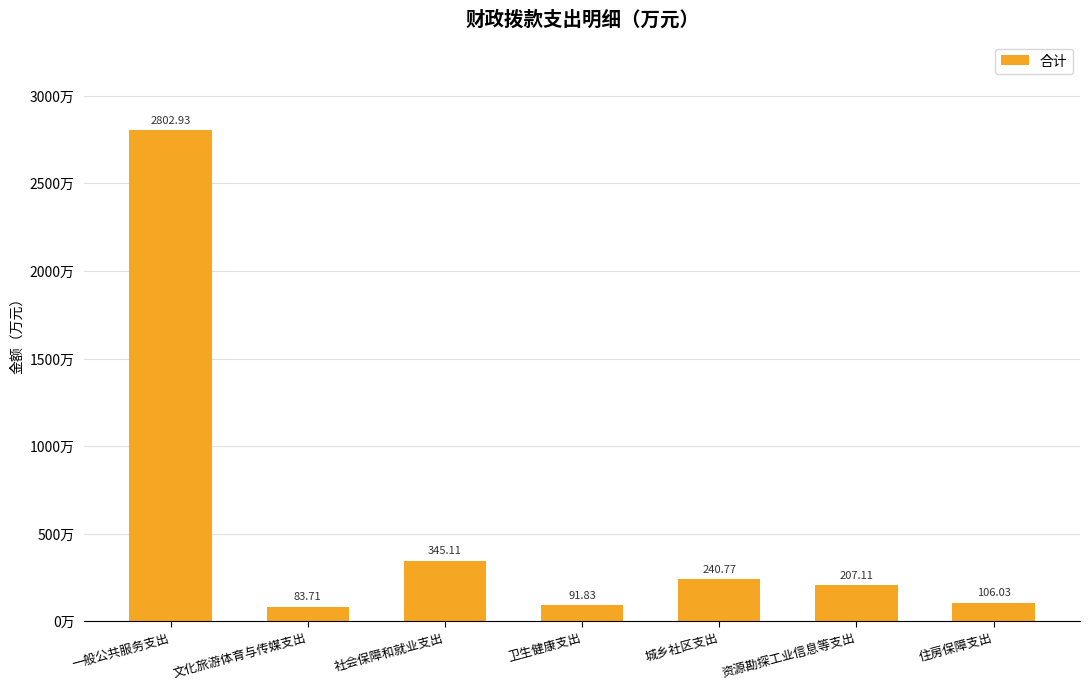

List the labels in order of value, smallest first.

文化旅游体育与传媒支出, 卫生健康支出, 住房保障支出, 资源勘探工业信息等支出, 城乡社区支出, 社会保障和就业支出, 一般公共服务支出